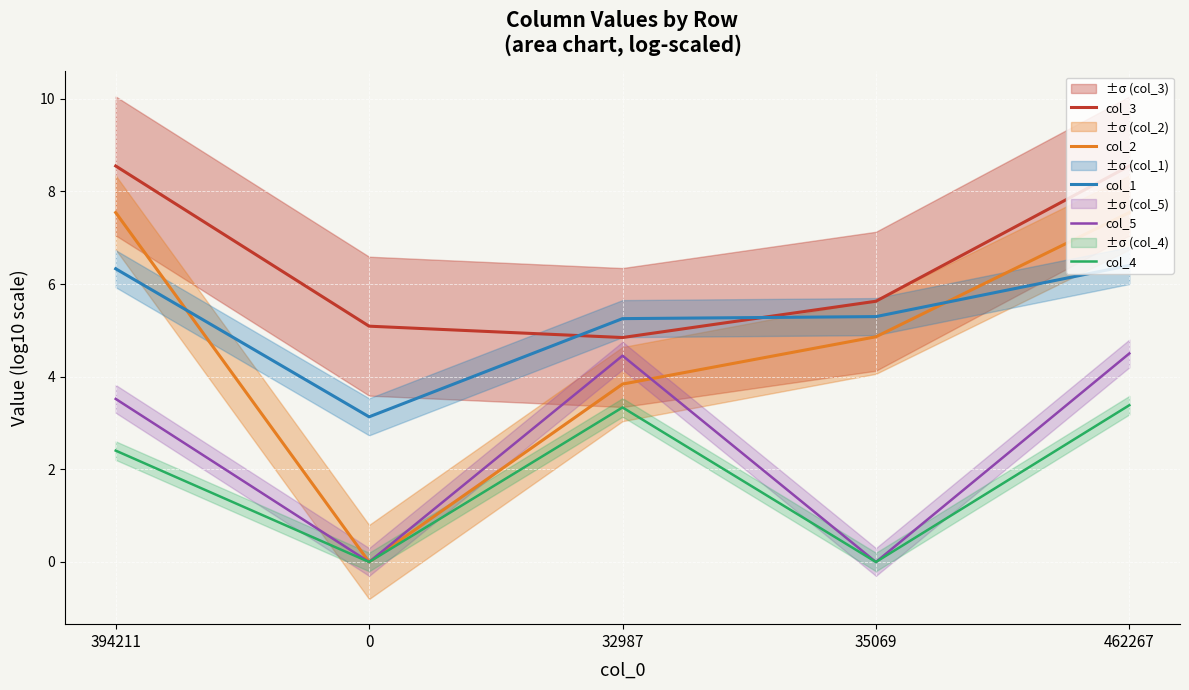

True or false: col_4 and col_1 cross at least once.

False